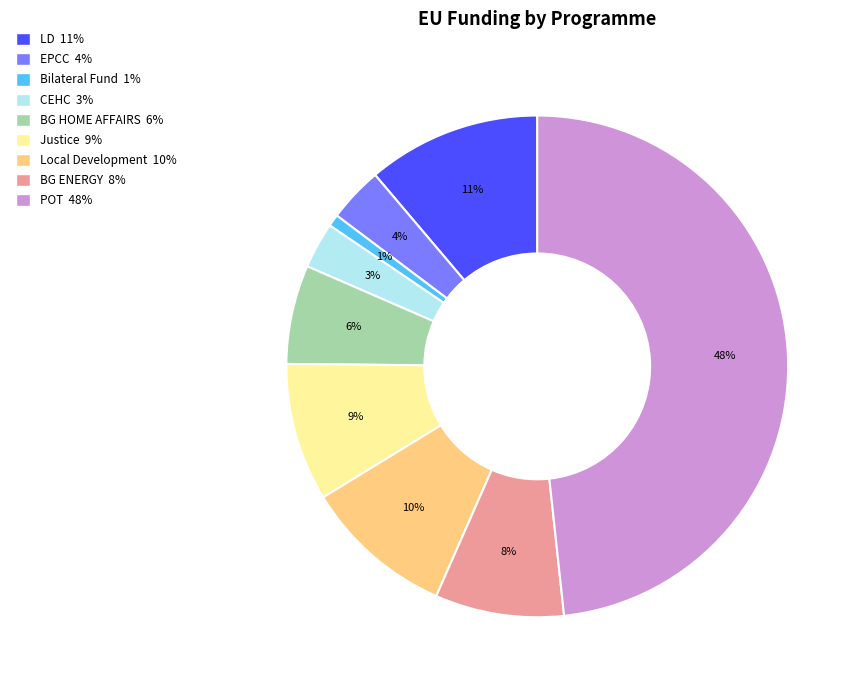

Is there any slice that represents more than half of the pie?

No